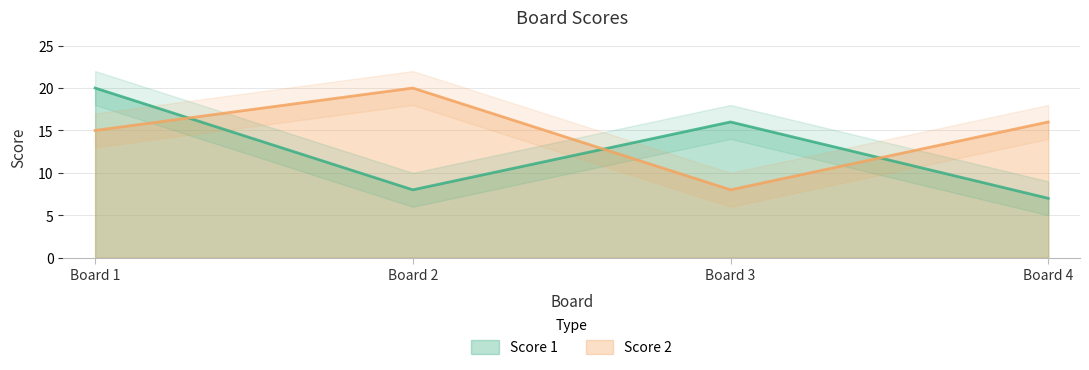

True or false: Score 1 has more than 2 points higher than both neighbors.

False